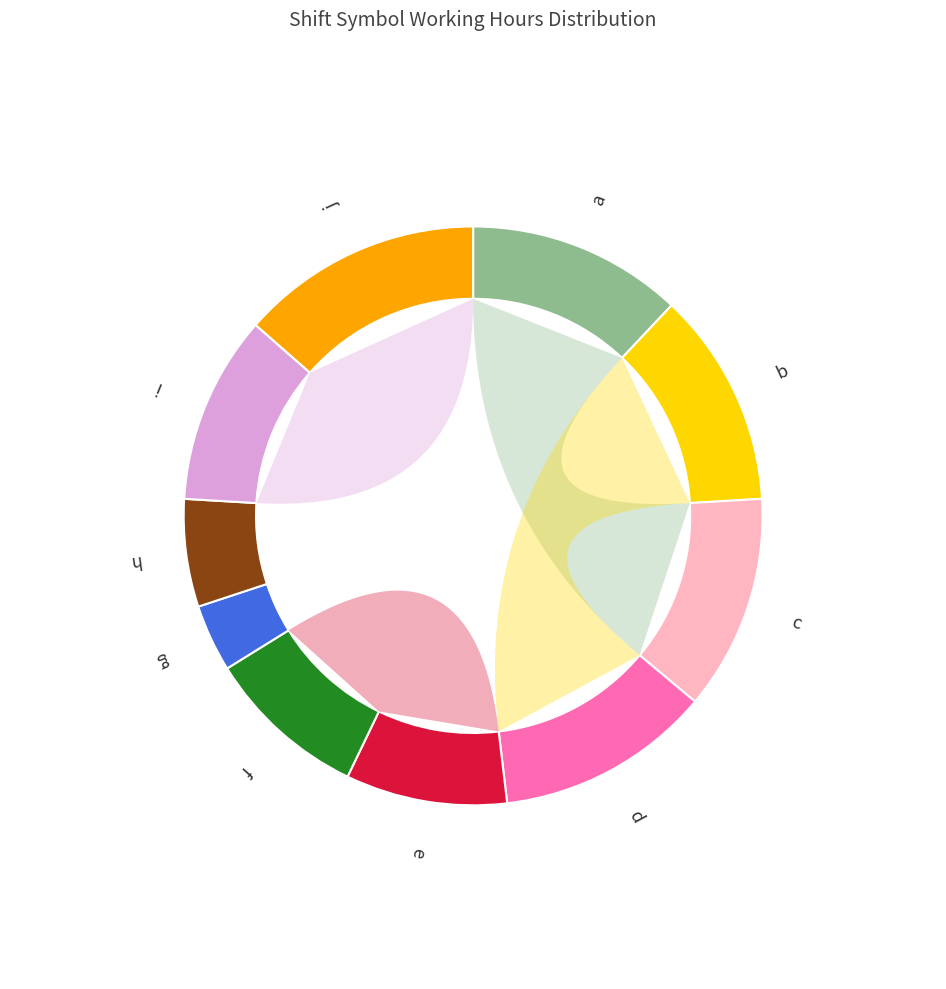

True or false: h accounts for 6% of the total.

True